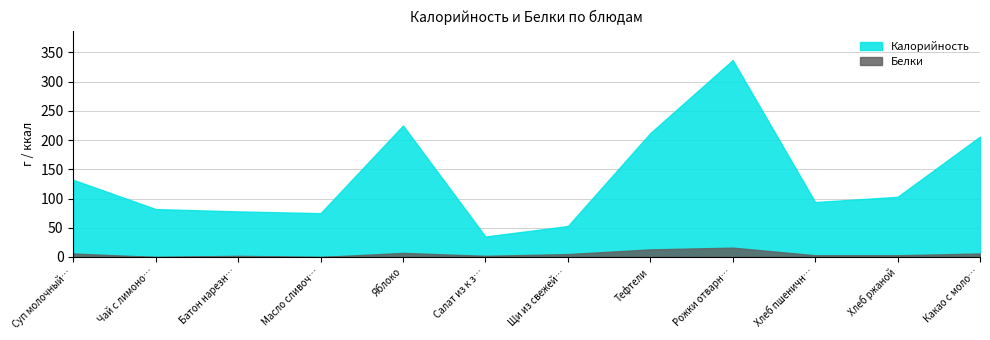

True or false: Белки and Калорийность cross at least once.

False